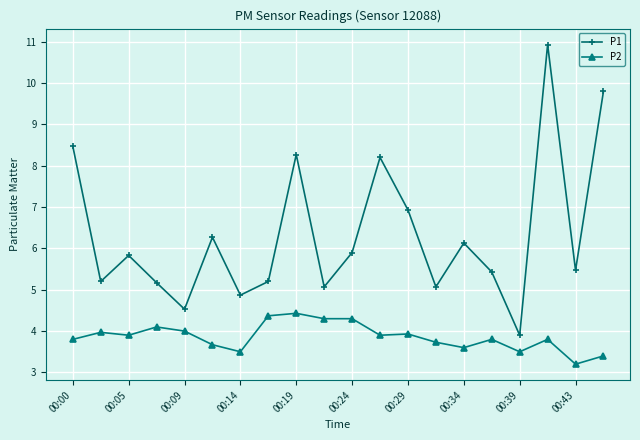

True or false: P1 has more than 1 points higher than both neighbors.

True